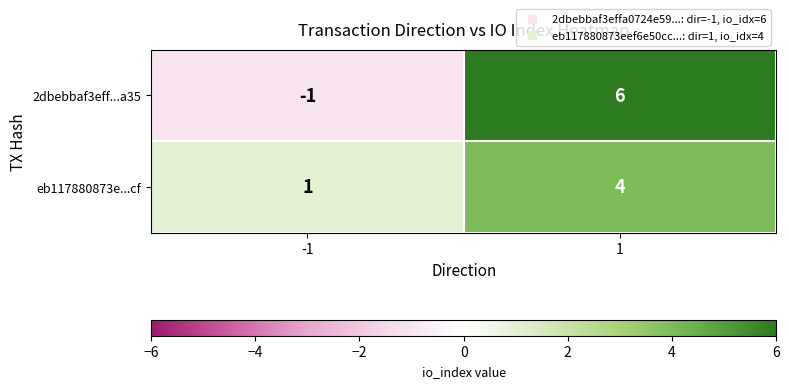

Reading left to right, list all the values displayed in this chart.

2dbebbaf3eff...a35: -1	6
eb117880873e...cf: 1	4